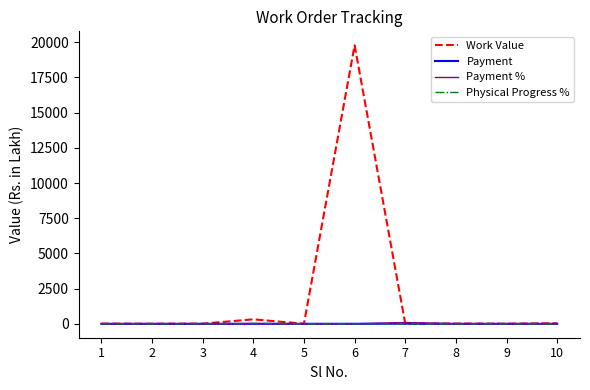

At which category is the sum across all series the highest?

6